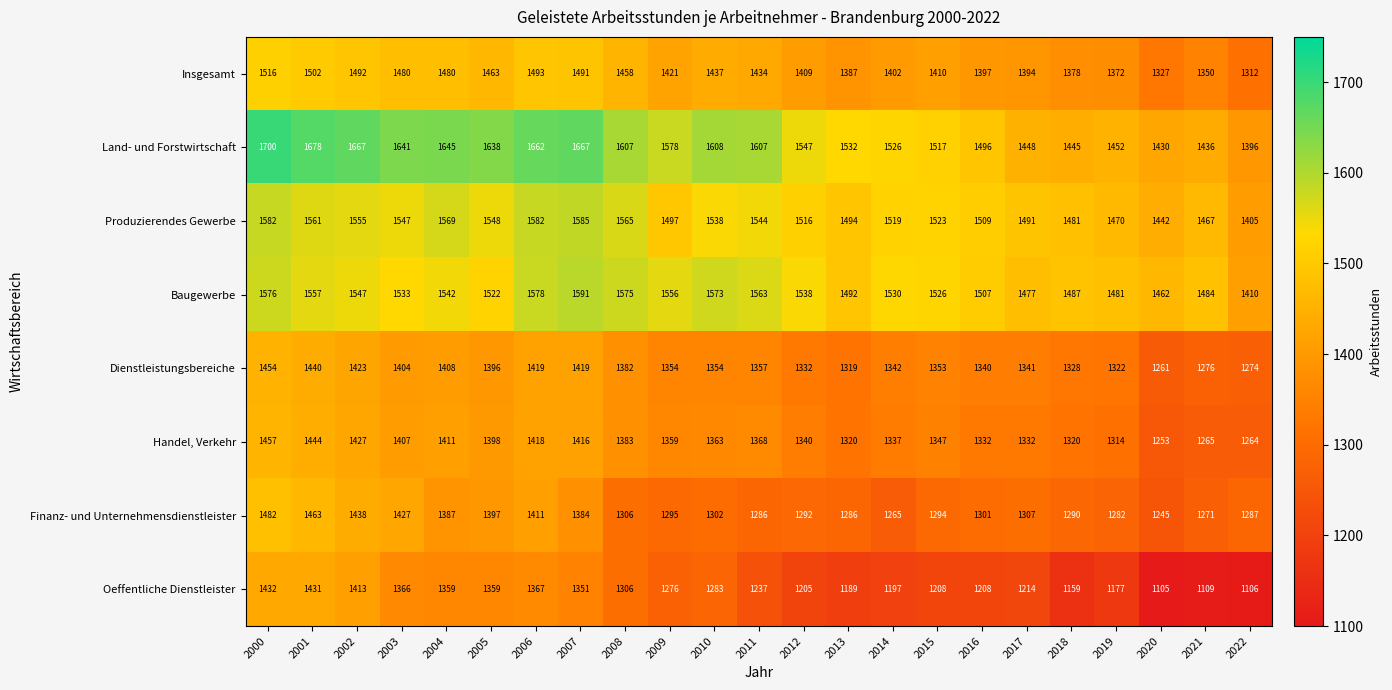

At 2019, list the series in order from smallest to largest.

Oeffentliche Dienstleister, Finanz- und Unternehmensdienstleister, Handel, Verkehr, Dienstleistungsbereiche, Insgesamt, Land- und Forstwirtschaft, Produzierendes Gewerbe, Baugewerbe